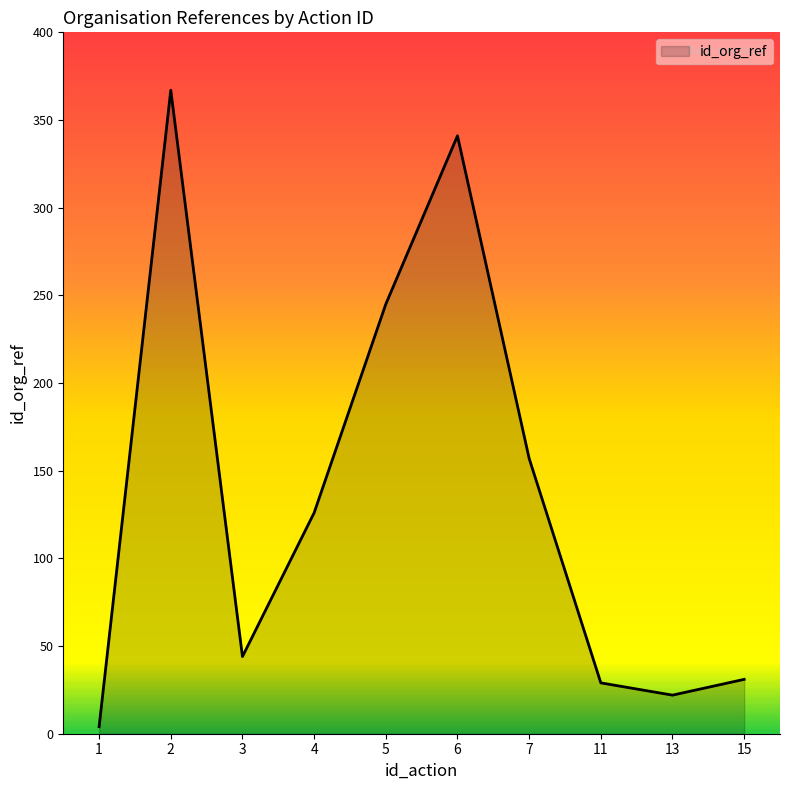

What is the change in value from 13 to 15?

+9